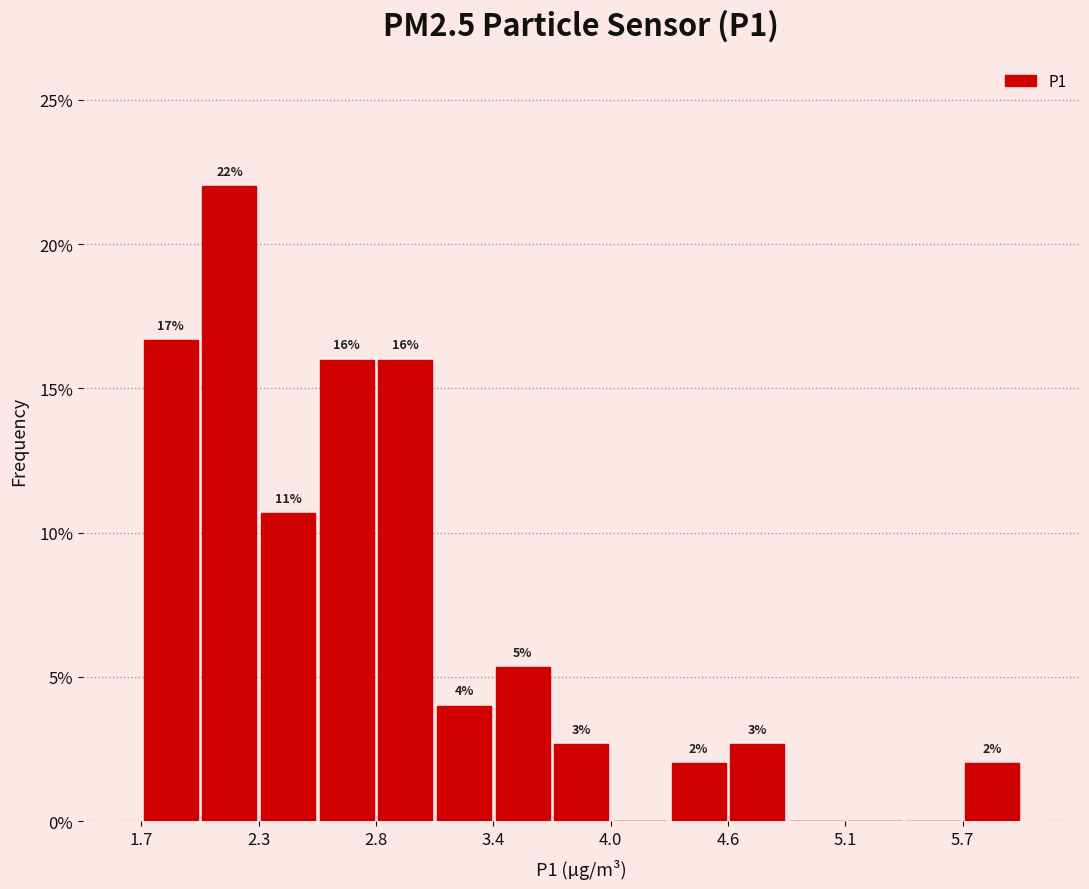

Around what value on the x-axis is the tallest bar? Give the approximate position of its centre, as read against the axis.

2.1